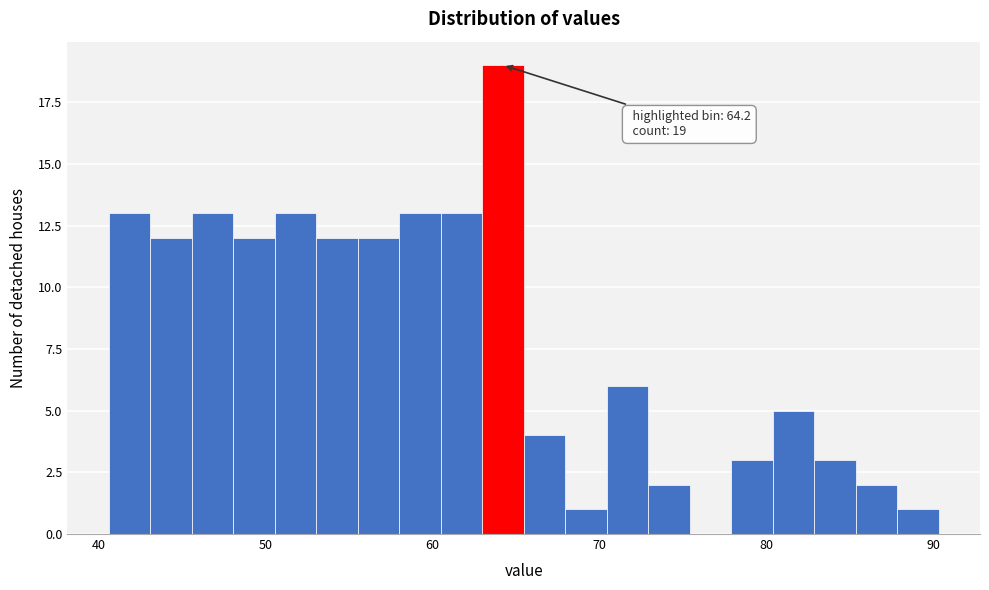

Around what value on the x-axis is the tallest bar? Give the approximate position of its centre, as read against the axis.

64